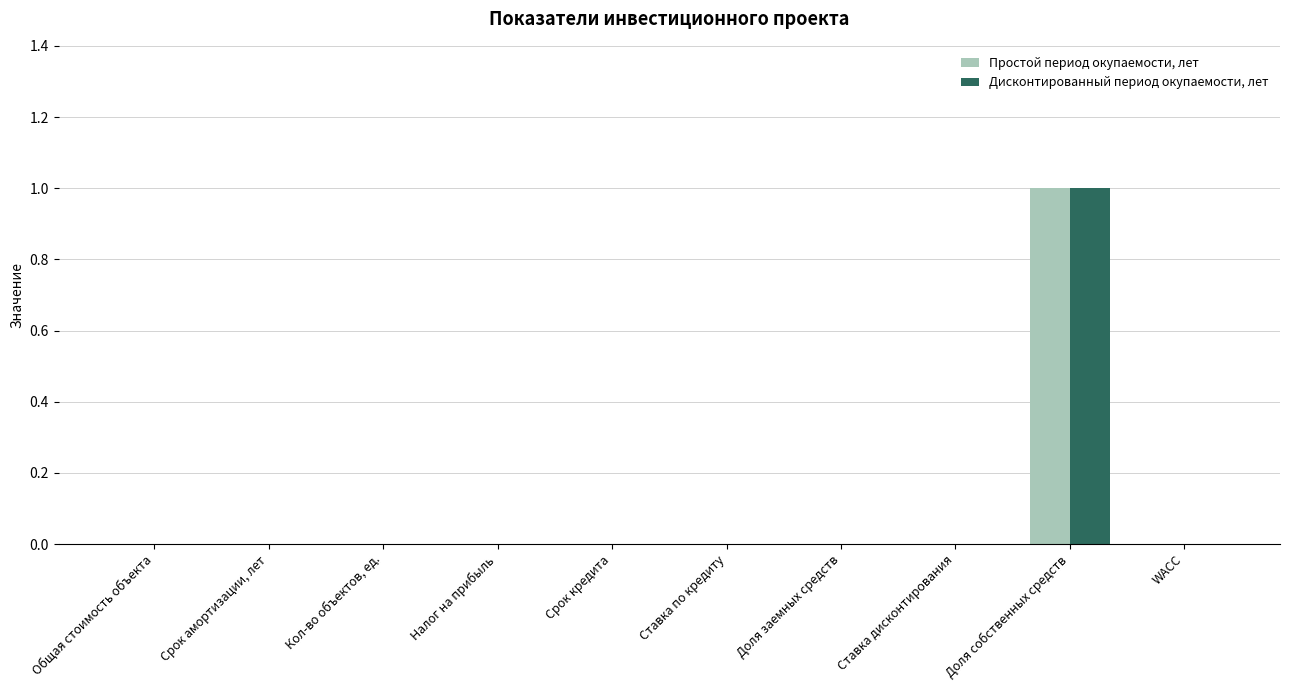

At which category is the sum across all series the highest?

Доля собственных средств